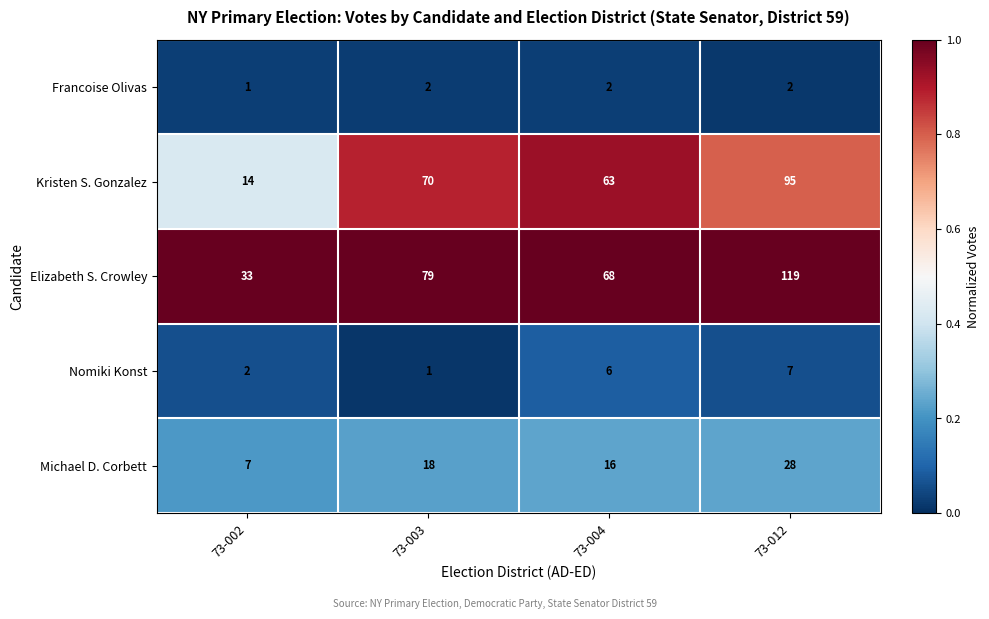

Which series has the largest range (max minus min)?

Elizabeth S. Crowley